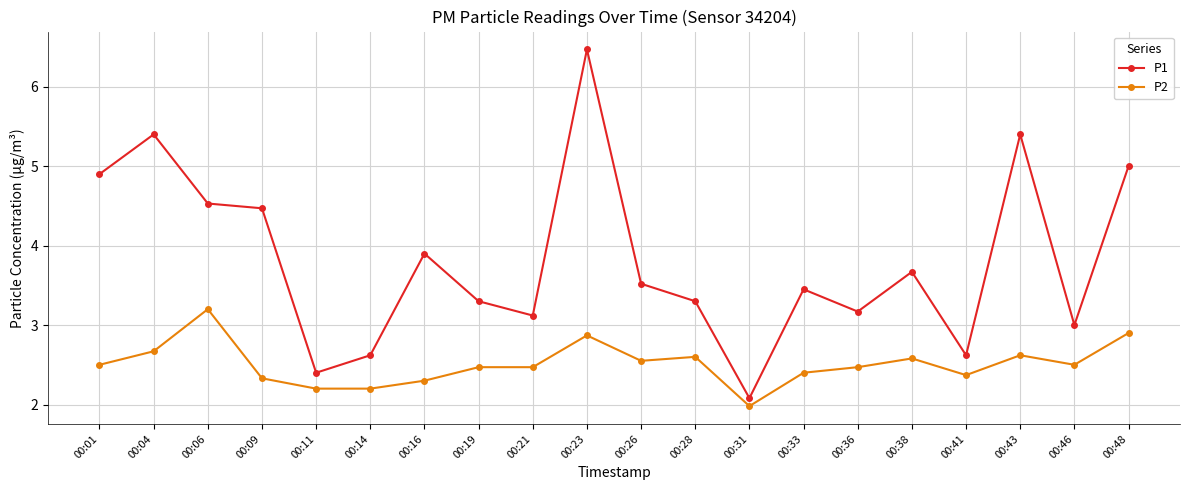

What is the difference between the highest and lowest values at 00:31?

0.1